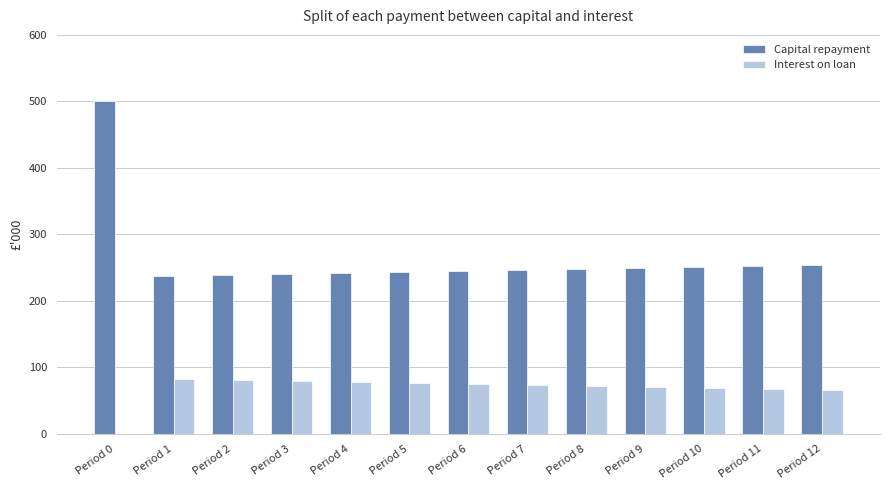

Where is Capital repayment nearest to the value 368?

Period 12